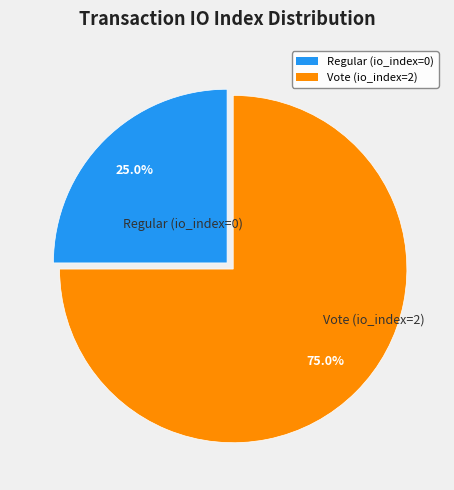

To the nearest percent, what is the combined percentage of Vote (io_index=2) and Regular (io_index=0)?

100%